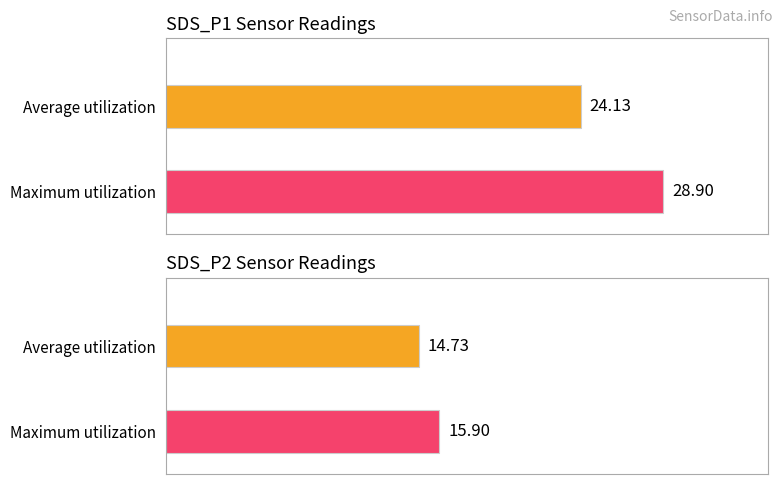

At which label does Maximum utilization first exceed 28?

SDS_P1